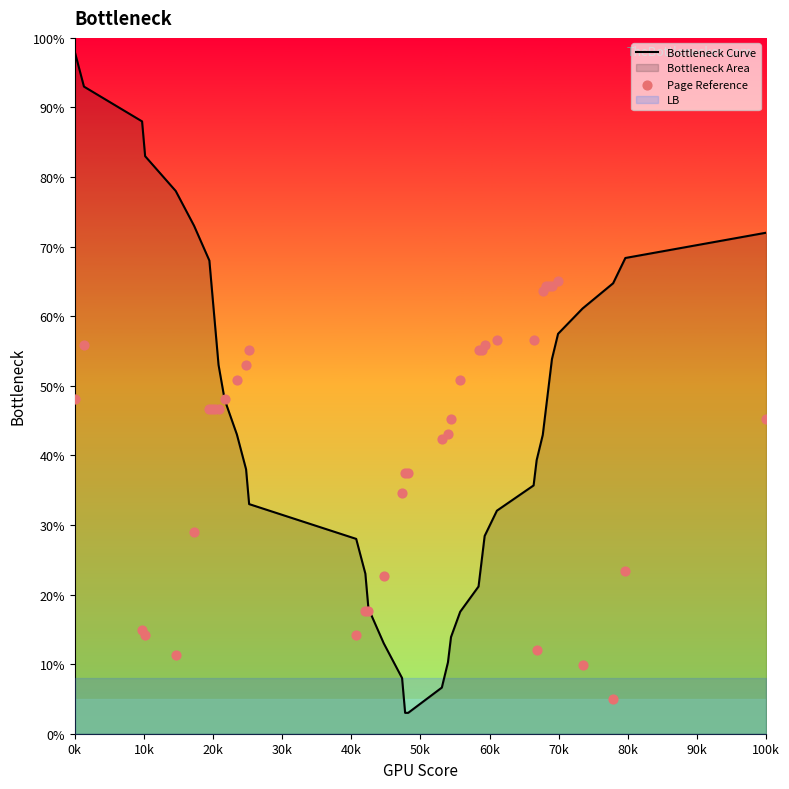

Which series has the largest total across all categories?

Bottleneck Curve